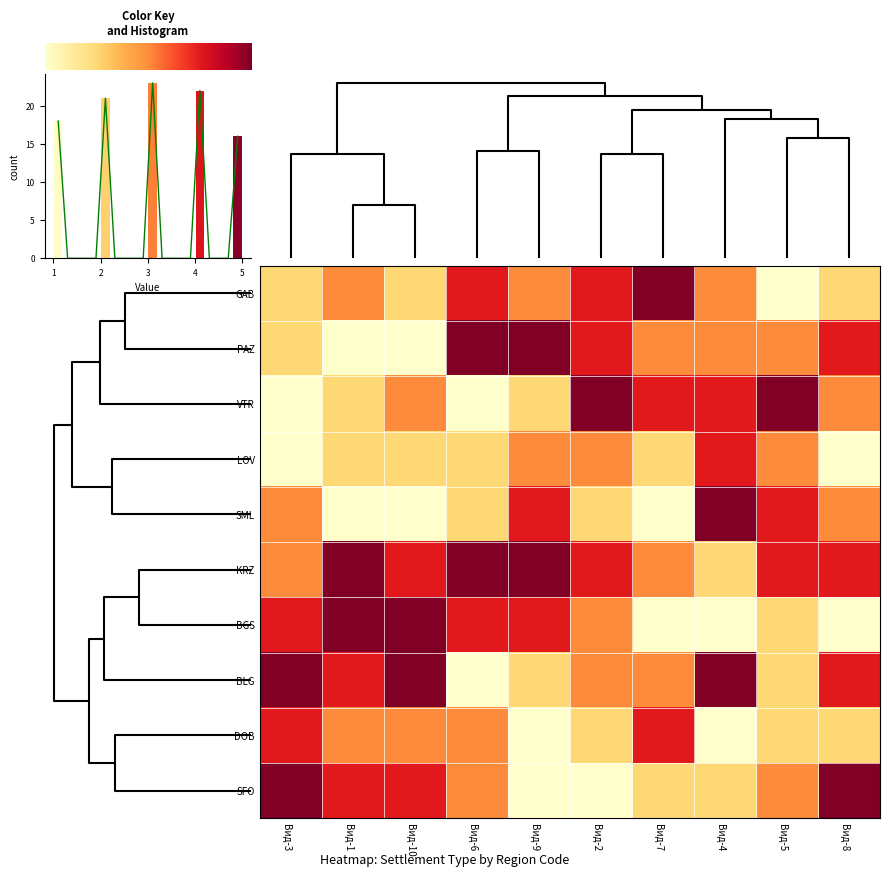

Count the number of data series in this chart.

10